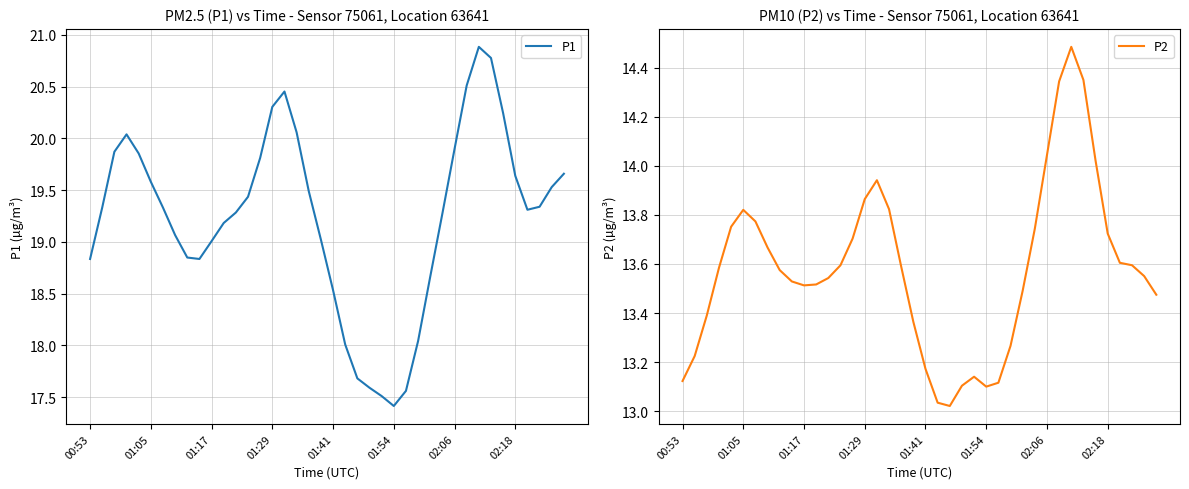

Does the chart have visible grid lines?

Yes